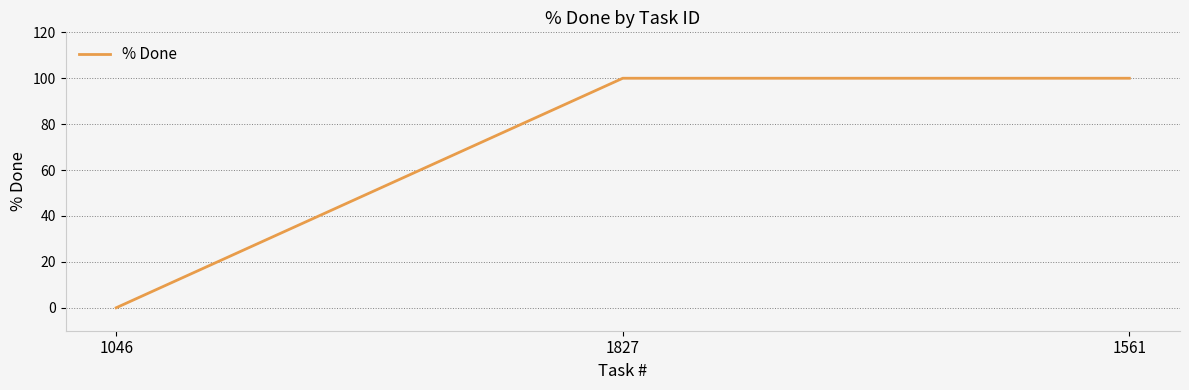

Count the values in the range 0 to 100.

3